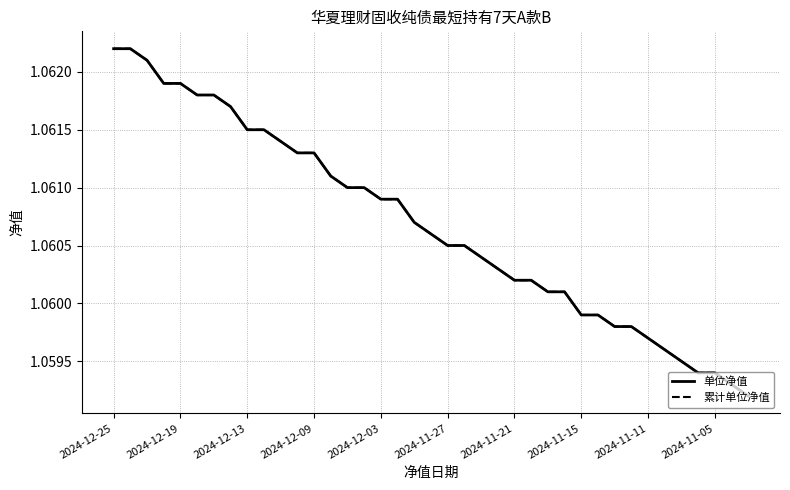

Is this an area chart (filled region under the line)?

No